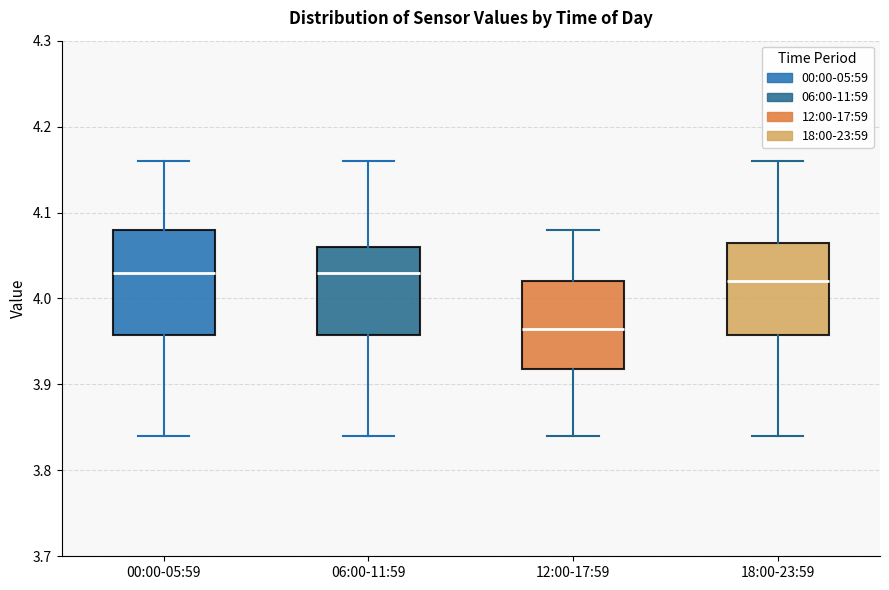

Reading left to right, transcribe this box plot: for each box, give where its median line is, the range the box spans, and where its two whiskers end, as read against the y-axis. The values are not printed on the chart, so give them approximately, as read against the axis.

00:00-05:59: median 4.03, box 3.96 to 4.08, whiskers 3.84 to 4.16
06:00-11:59: median 4.03, box 3.96 to 4.06, whiskers 3.84 to 4.16
12:00-17:59: median 3.97, box 3.92 to 4.02, whiskers 3.84 to 4.08
18:00-23:59: median 4.02, box 3.96 to 4.07, whiskers 3.84 to 4.16